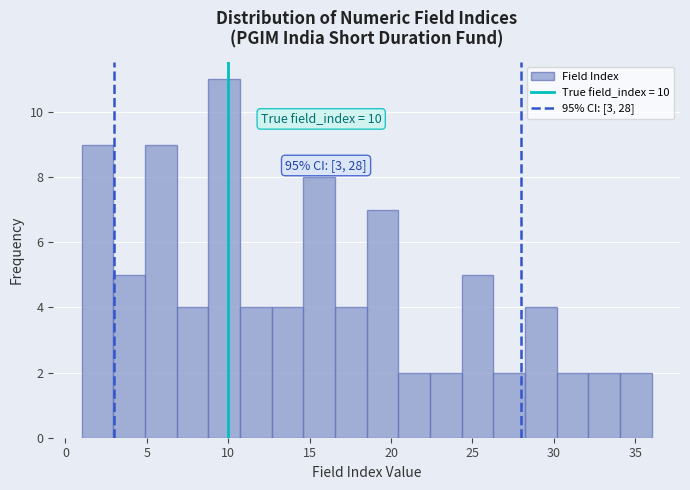

Read against the x-axis, roughly where is the centre of the tallest bar?

10.0